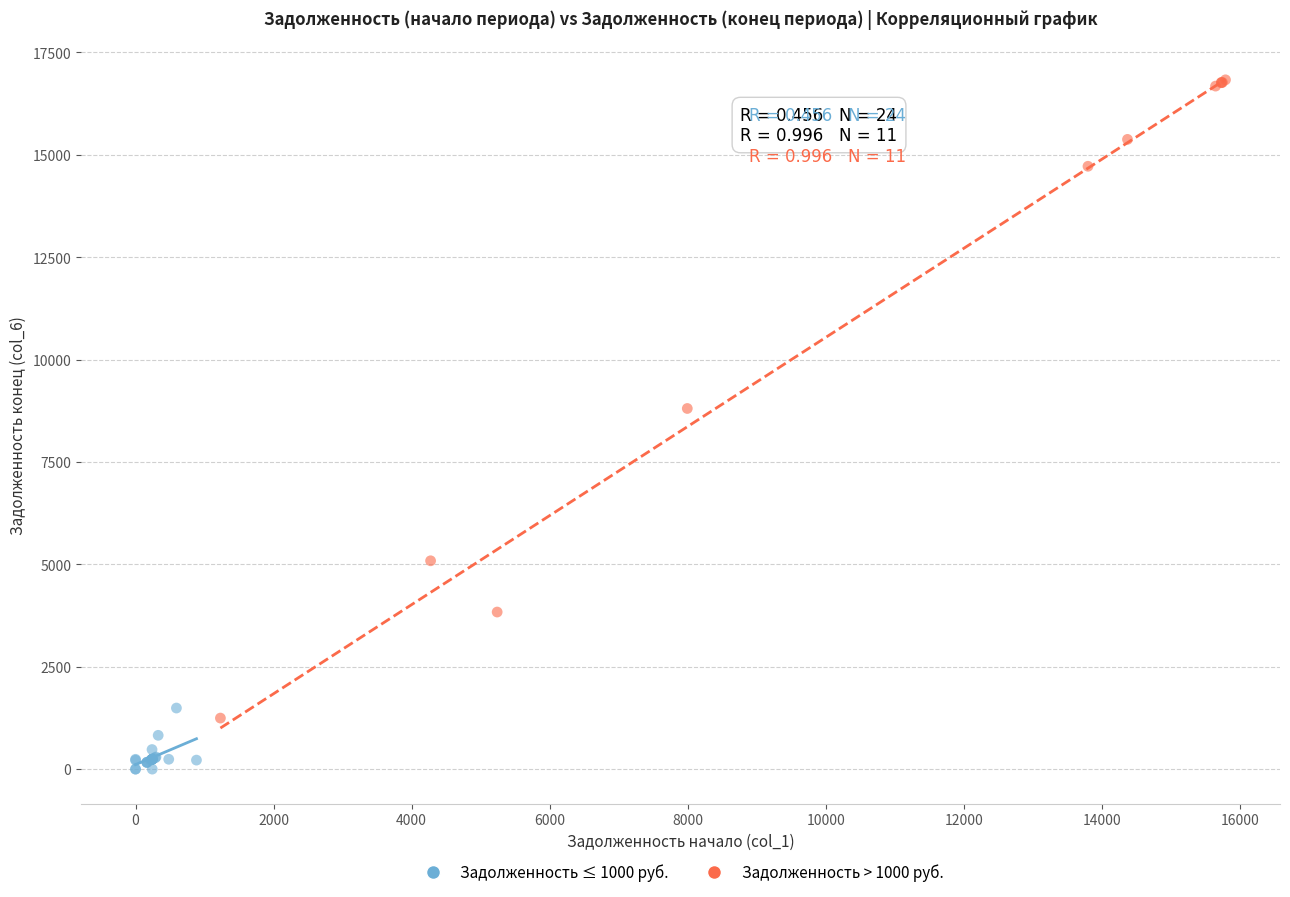

Which series reaches the minimum Y coordinate?

Задолженность ≤ 1000 руб.